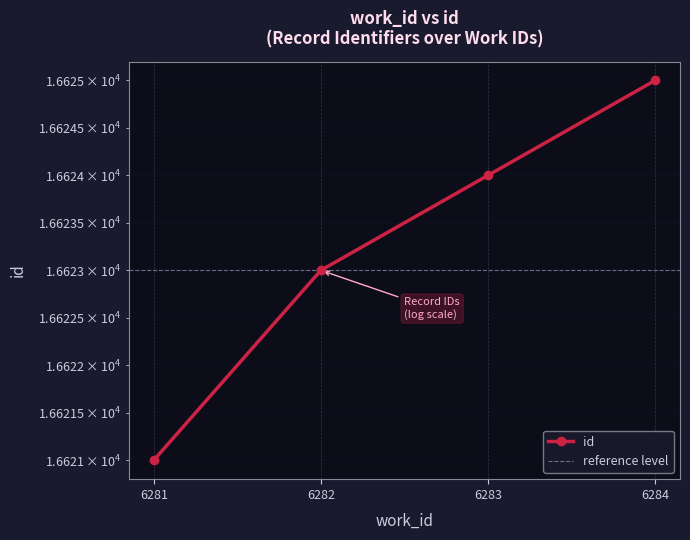

What is the difference between the maximum and second lowest values?

2